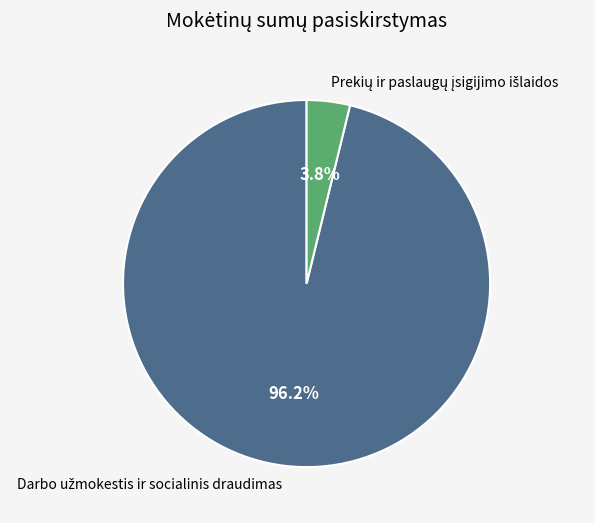

Does any single category account for the majority?

Yes